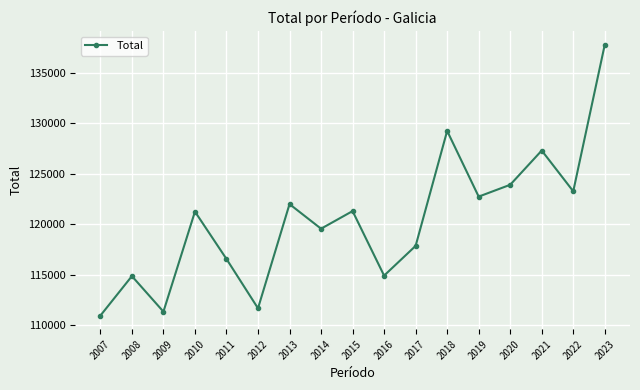

Where is the first local maximum?

2008